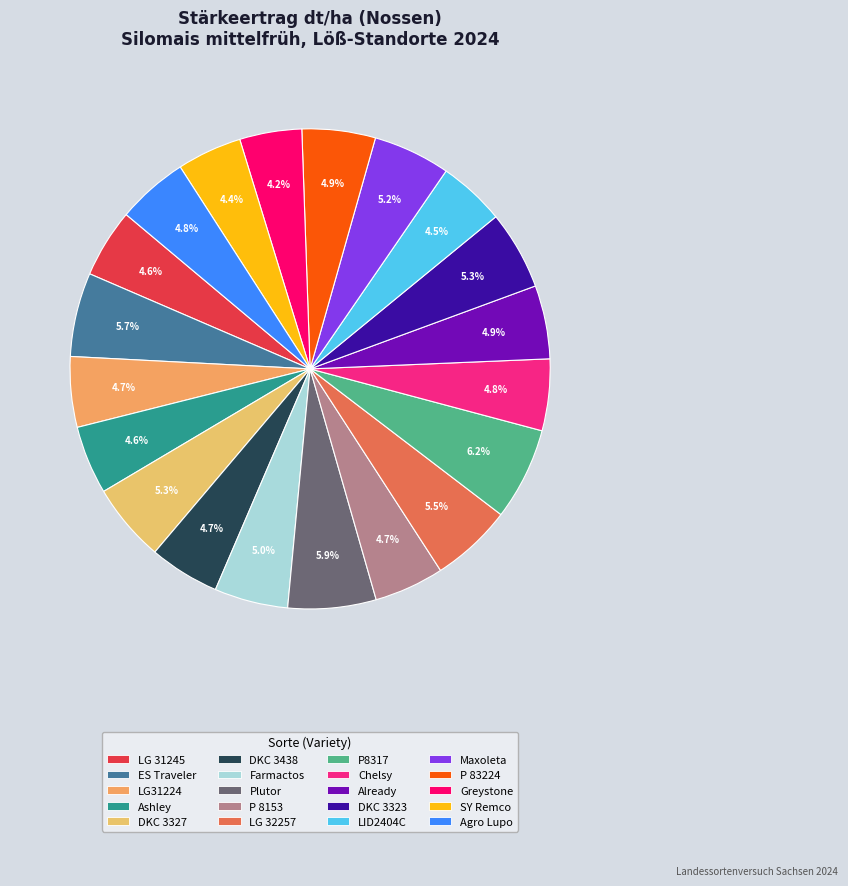

How many slices are in this pie chart?

20